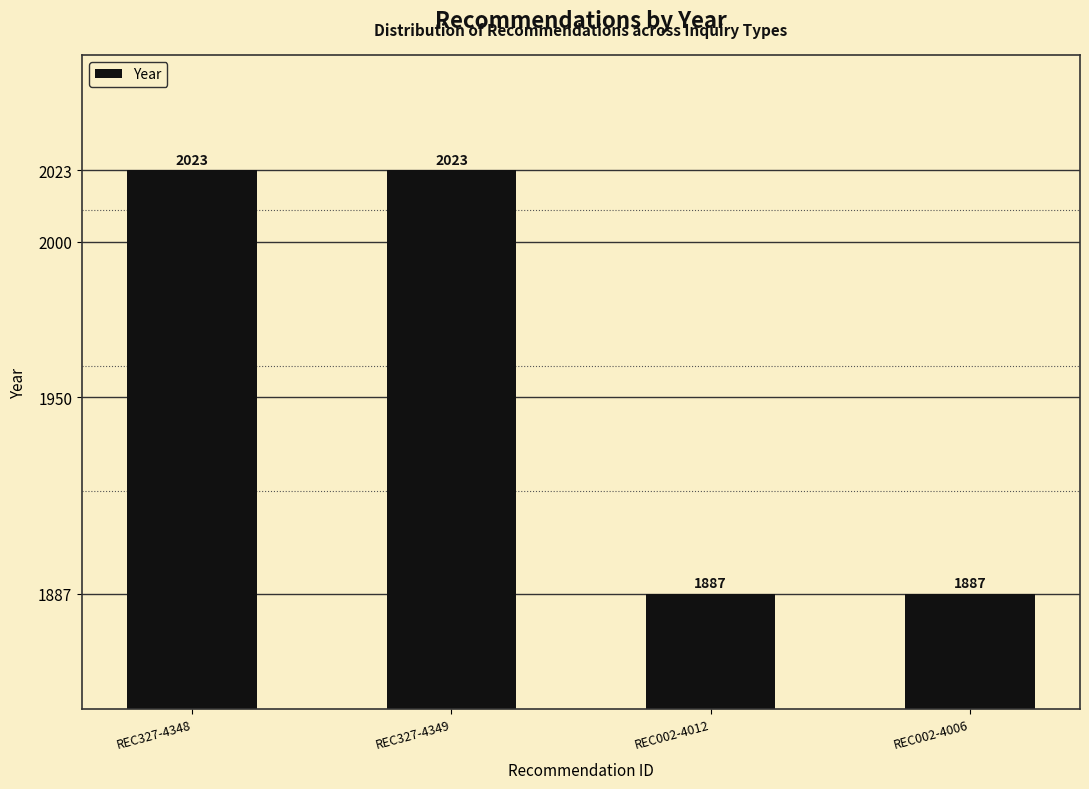

Which has a higher value, REC327-4348 or REC002-4012?

REC327-4348